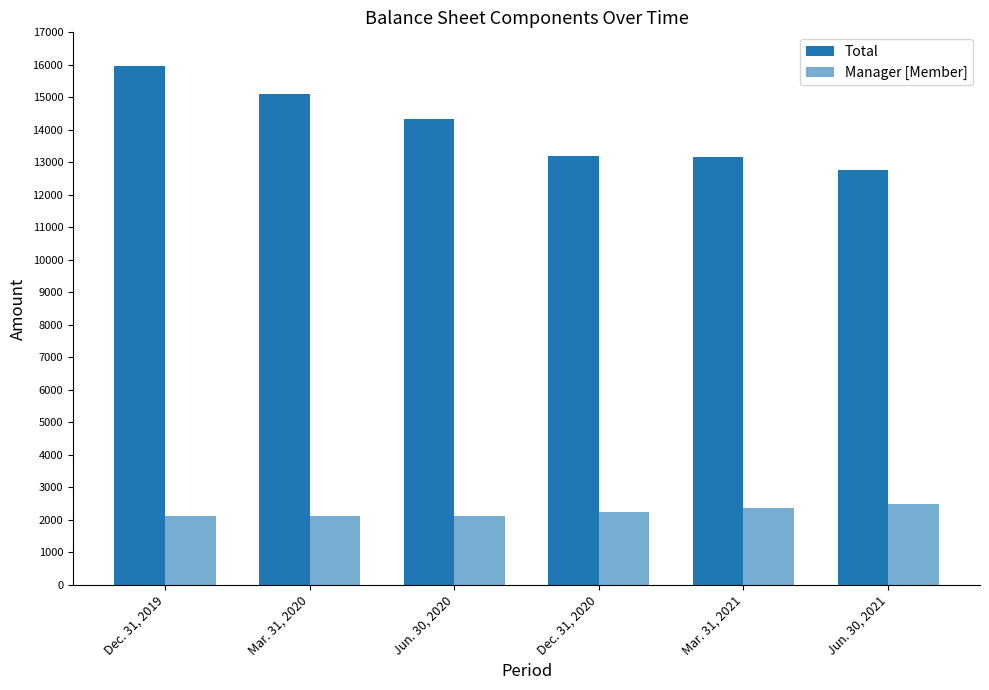

List the labels in order of Manager [Member] value, smallest first.

Jun. 30, 2020, Dec. 31, 2019, Mar. 31, 2020, Dec. 31, 2020, Mar. 31, 2021, Jun. 30, 2021